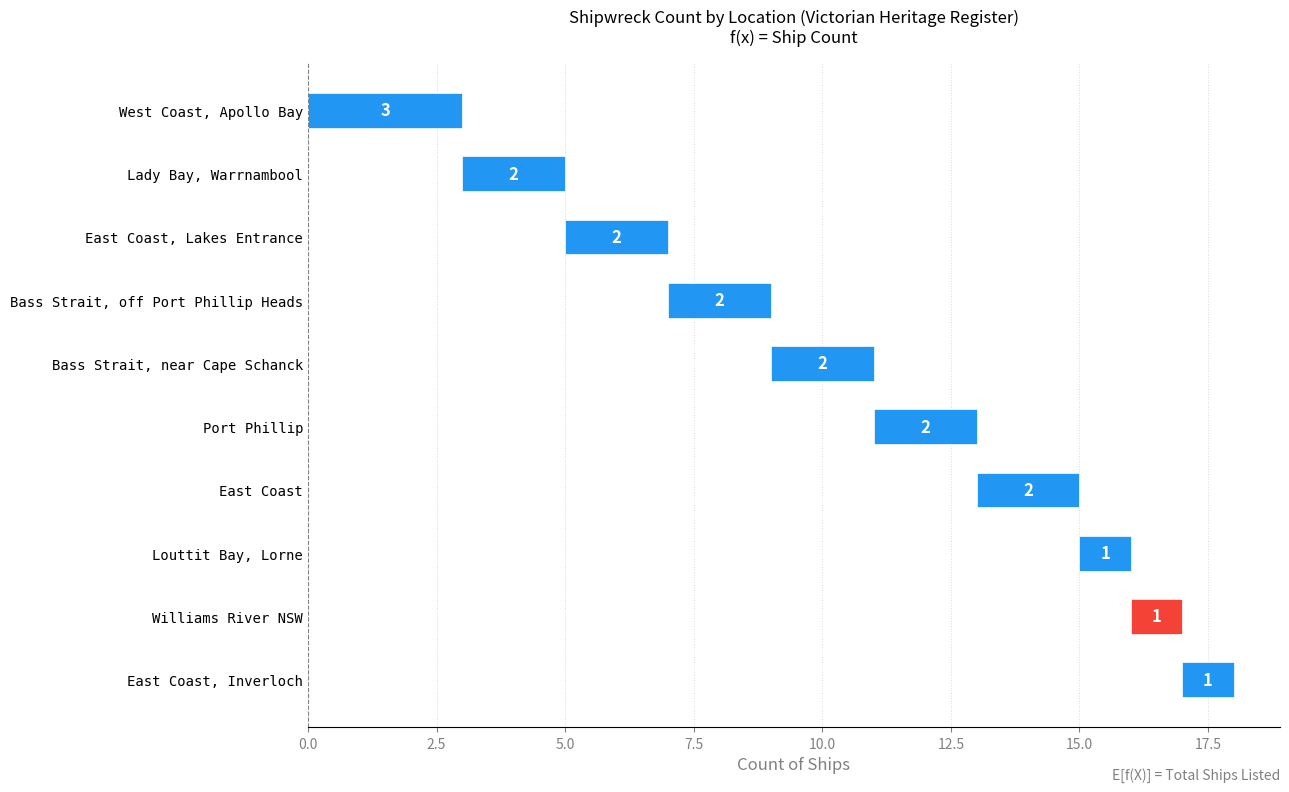

Between Bass Strait, off Port Phillip Heads and Bass Strait, near Cape Schanck, which is larger?

Bass Strait, off Port Phillip Heads